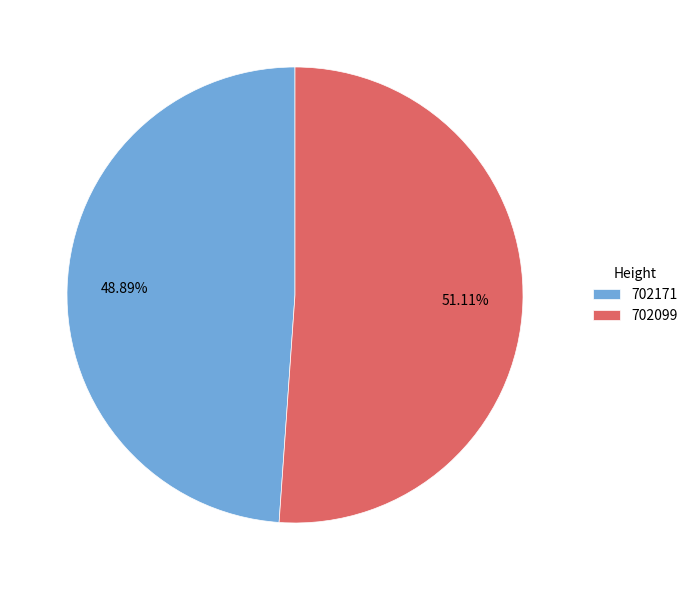

Rank the categories by value from lowest to highest.

702171, 702099